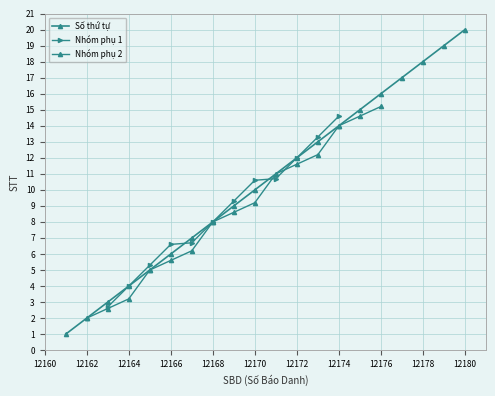

What is the average value?

10